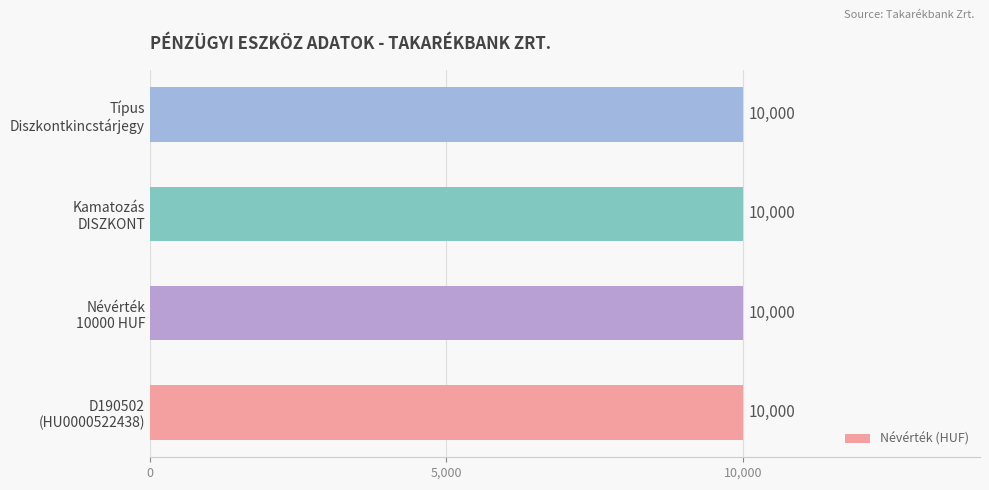

Is the value of Névérték at HUF greater than the value of Azonosító at D190502 (HU0000522438)?

No